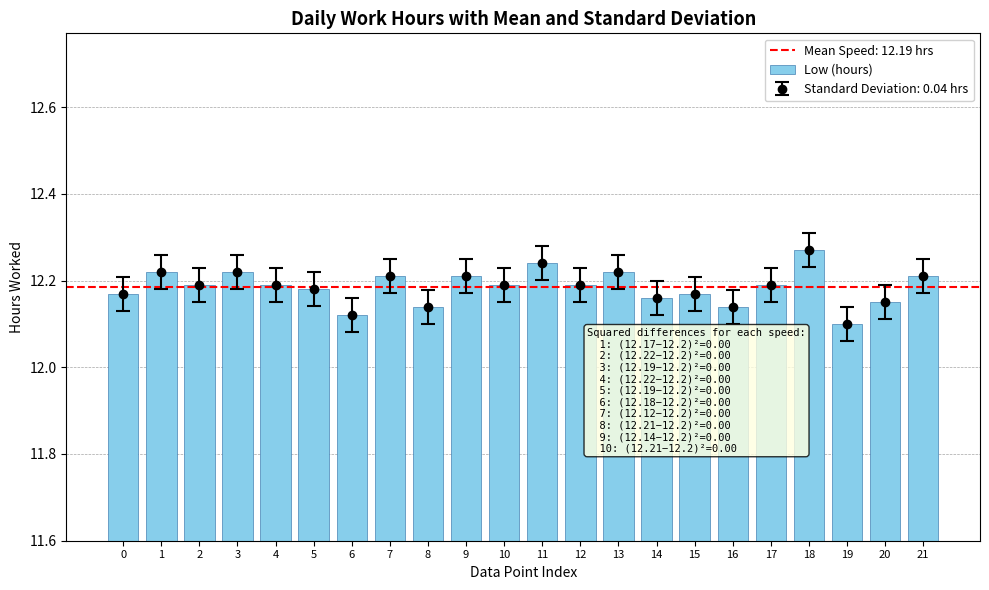

At which category does the chart reach its peak across all series?

18